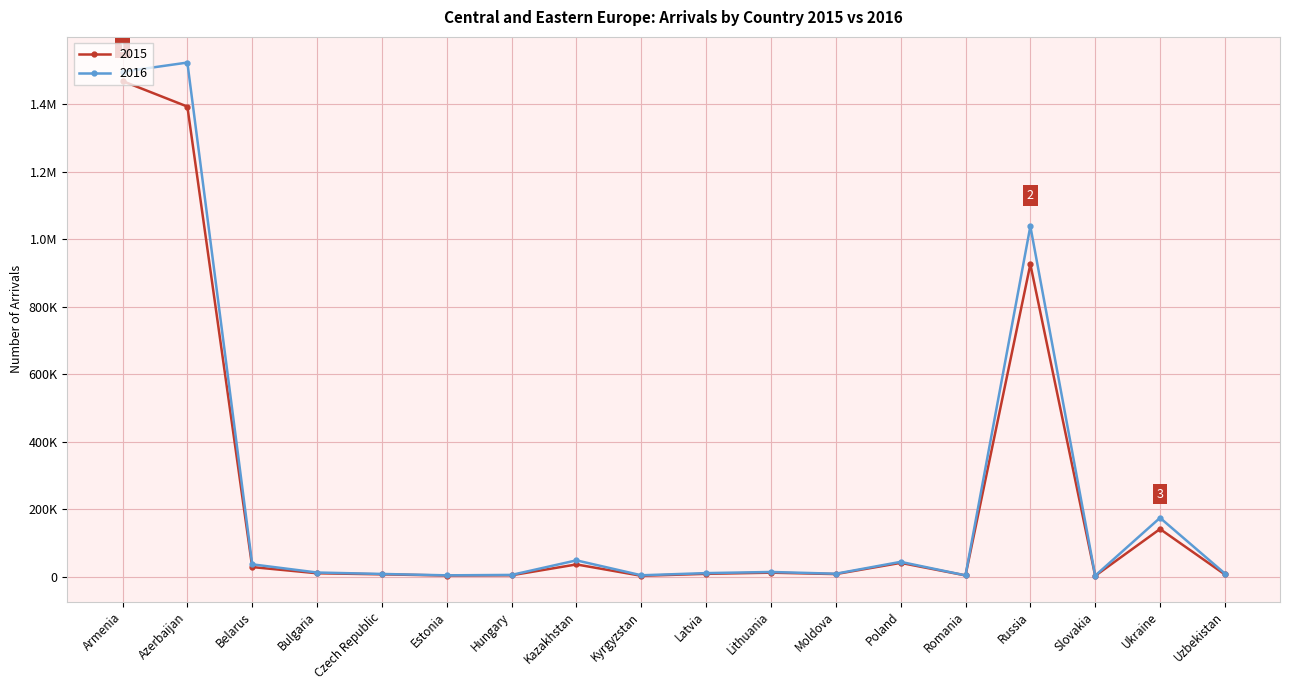

True or false: 2016 and 2015 intersect in this chart.

False